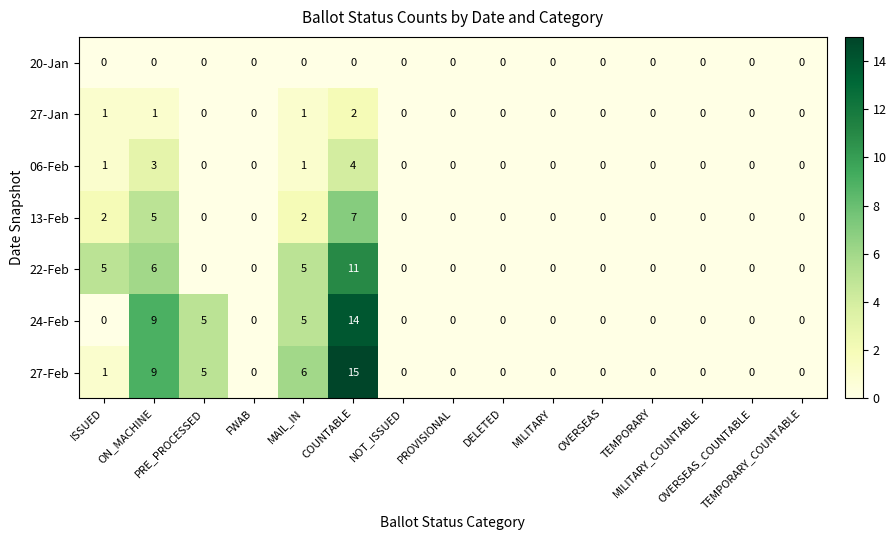

Which series has the widest spread of values?

27-Feb